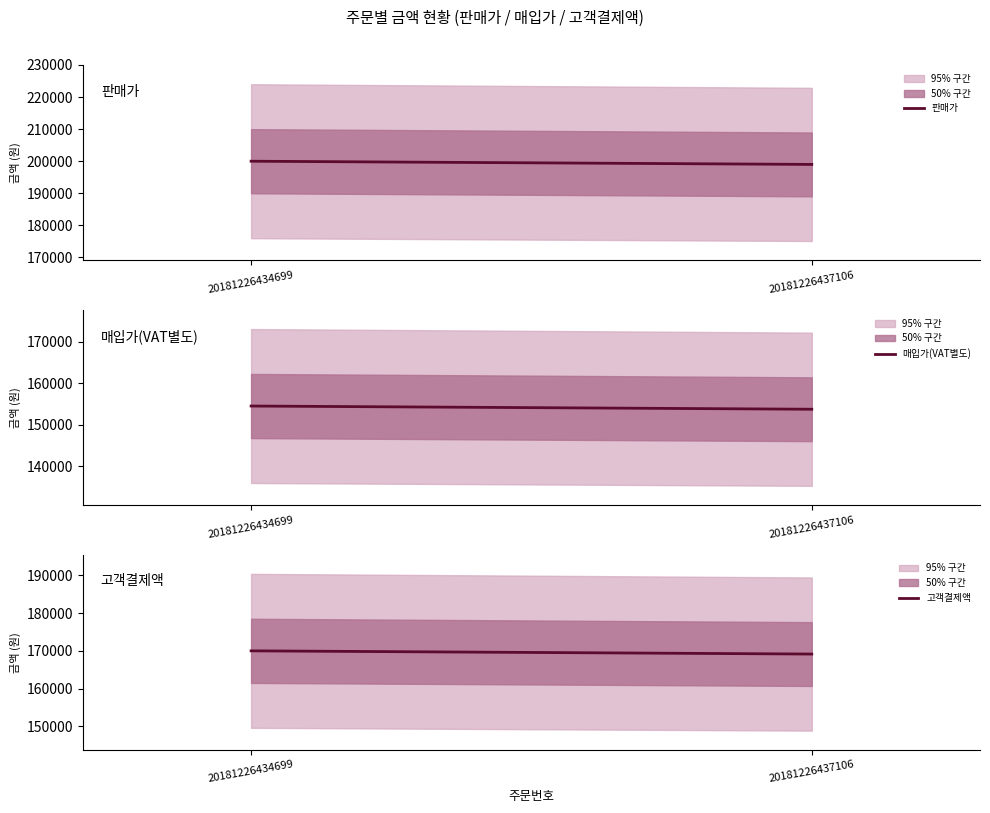

What are all the series names shown in the legend?

판매가, 매입가(VAT별도), 고객결제액